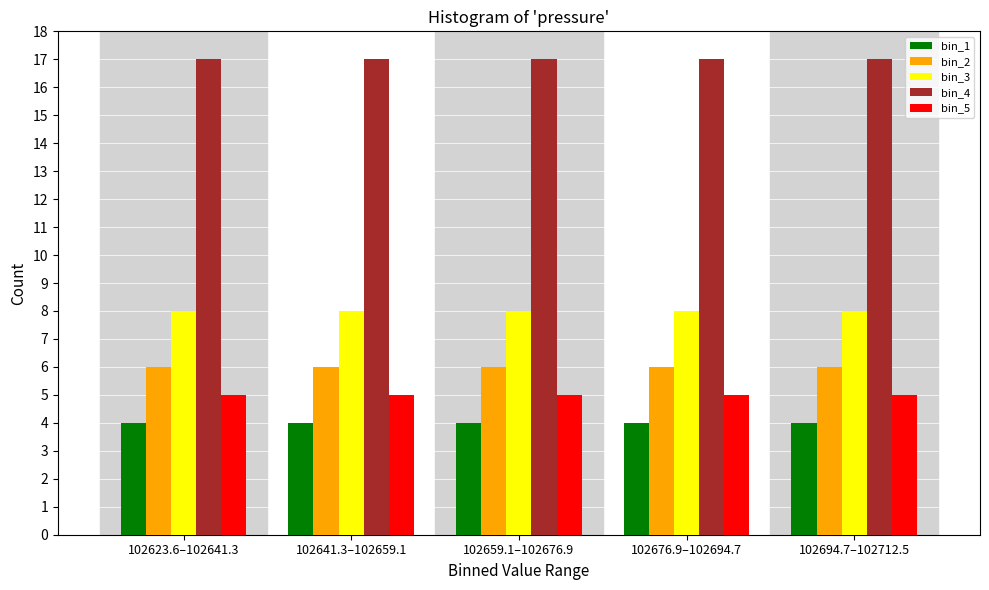

What is the spread (max minus min) of values at 102641.3–102659.1?

13